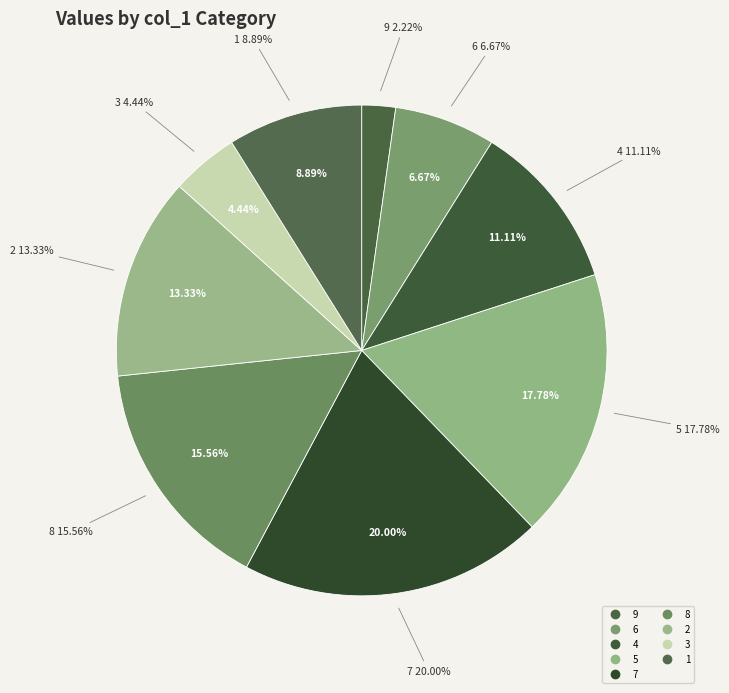

Is it true that 7 is 20% of the pie?

True